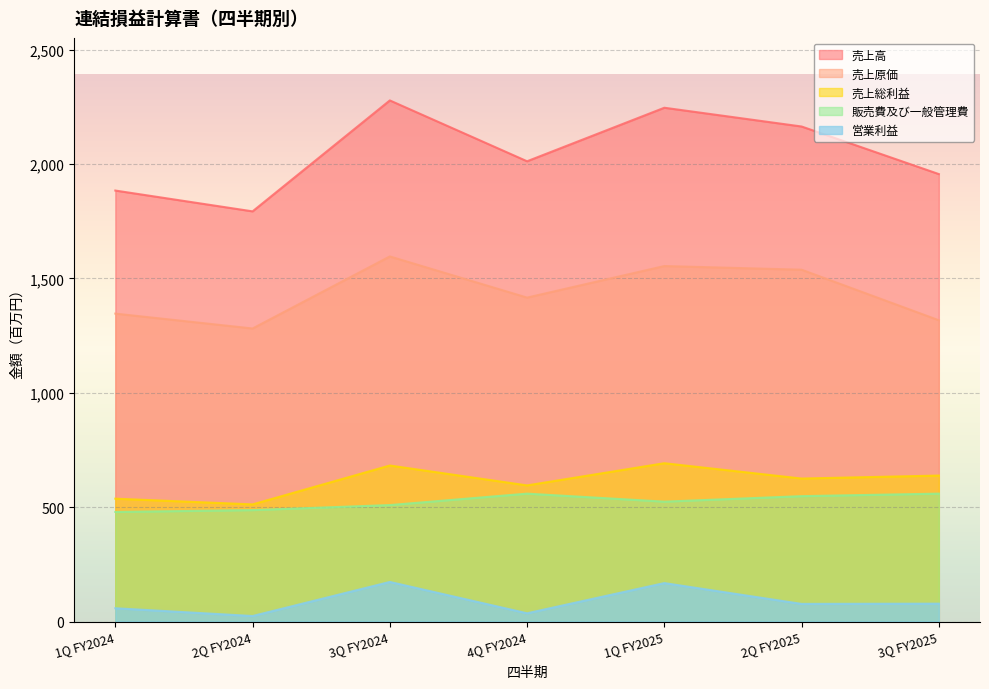

True or false: 売上総利益 and 売上高 cross at least once.

False